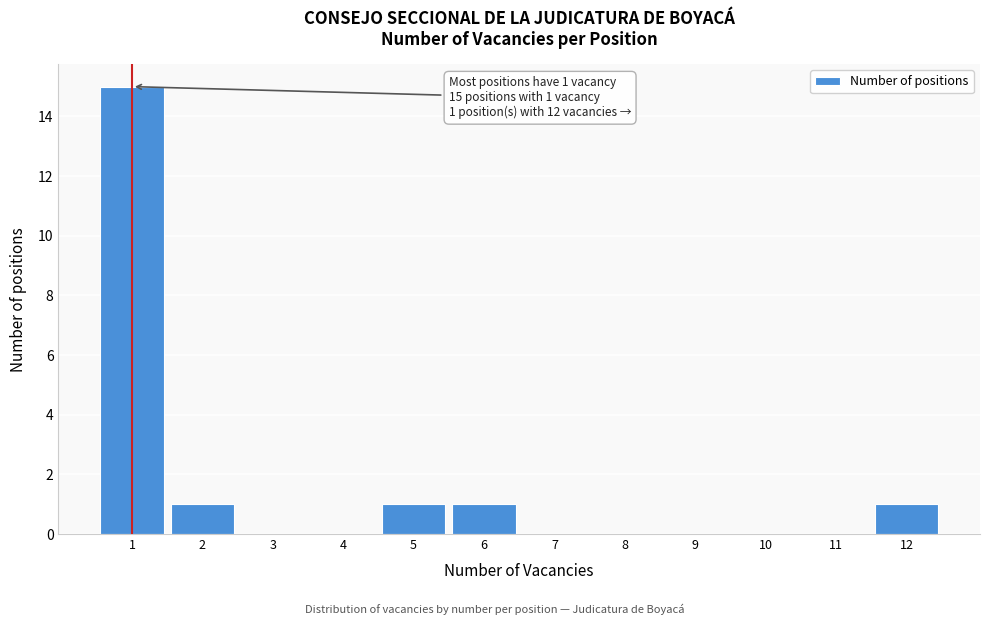

Over which range of the x-axis is the bar tallest?

0.5 to 1.5